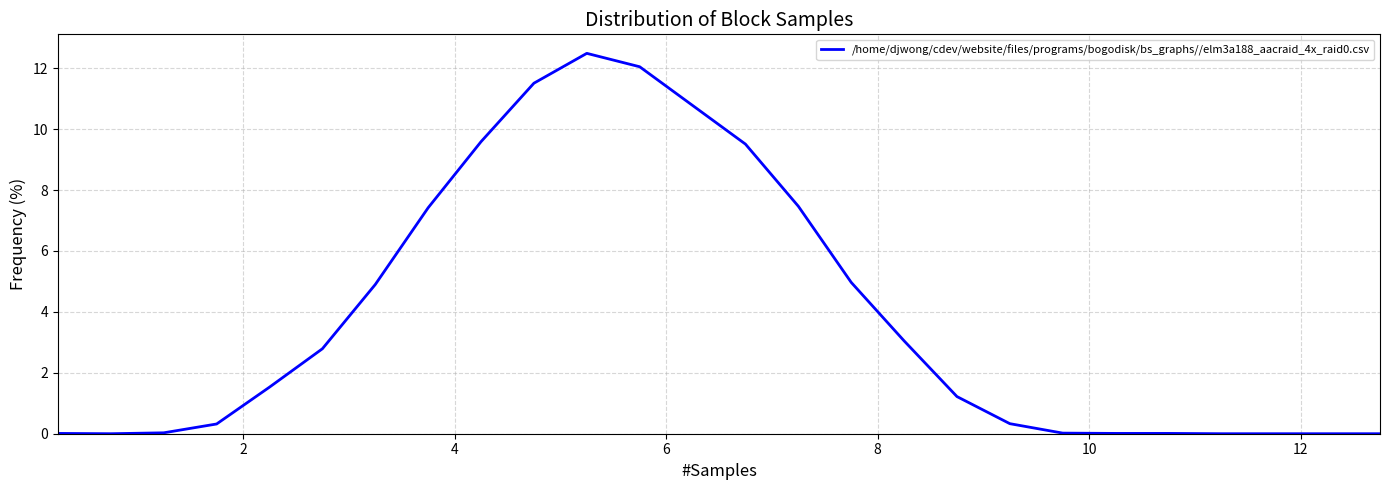

What is the maximum value shown in the chart?

12.5